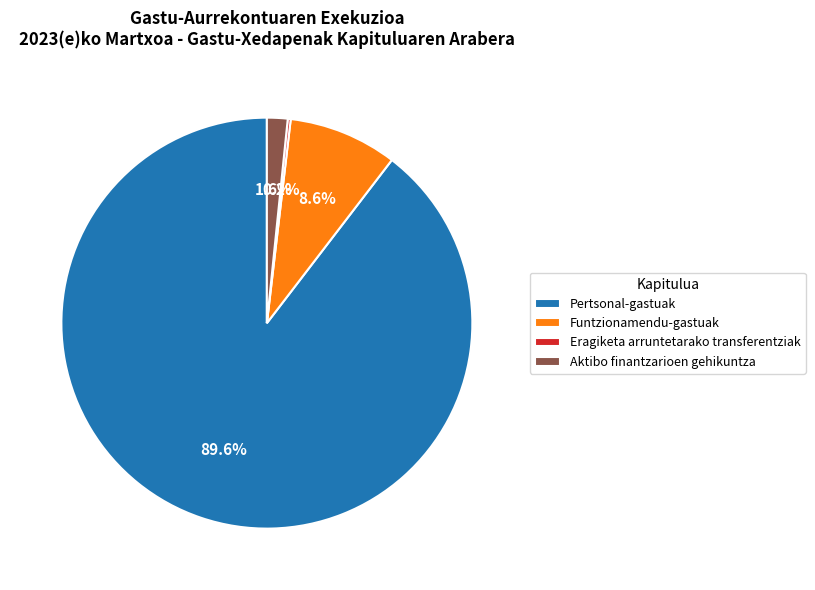

What is the largest slice in the pie chart?

Pertsonal-gastuak